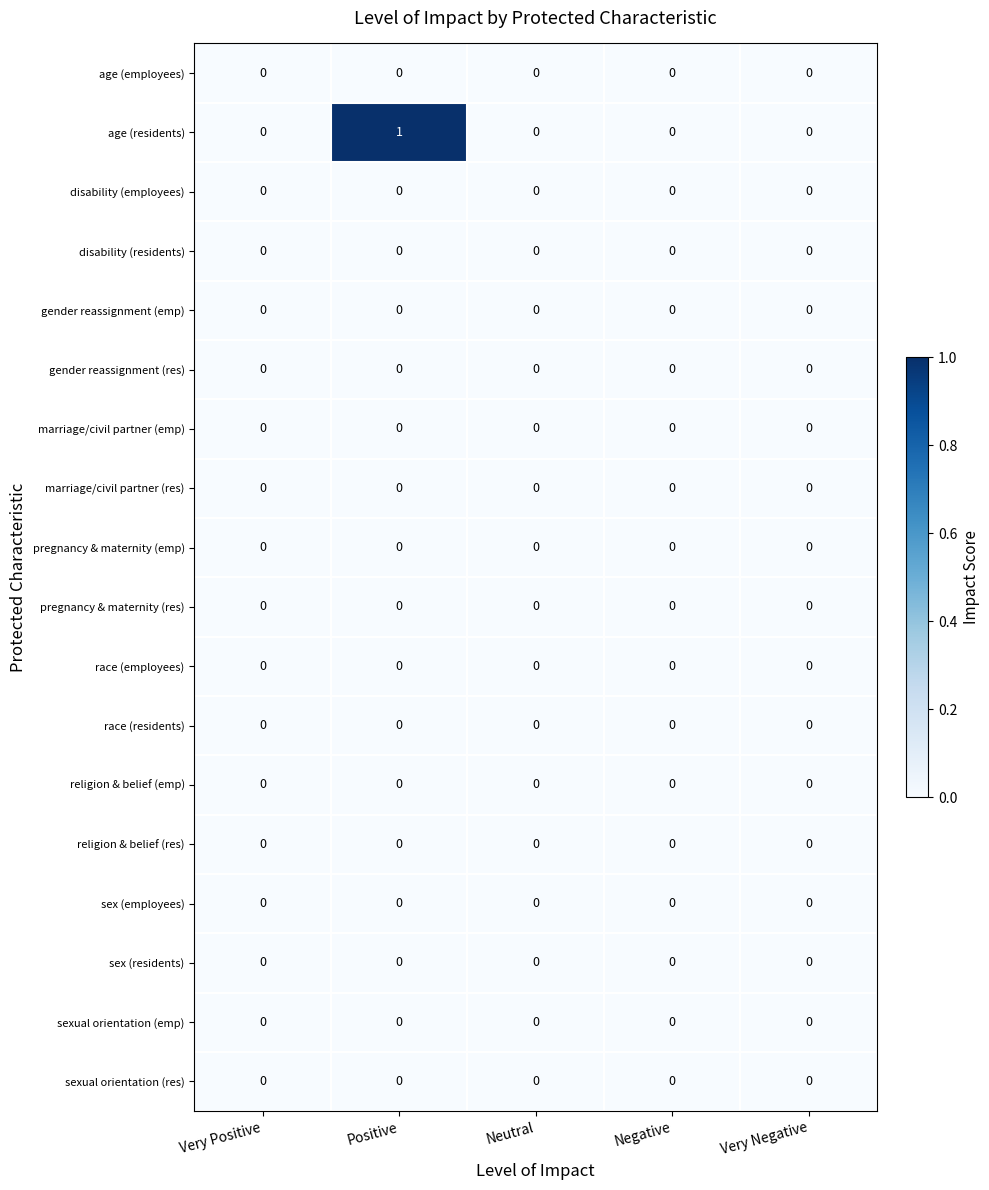

Count the number of categories in the chart.

5